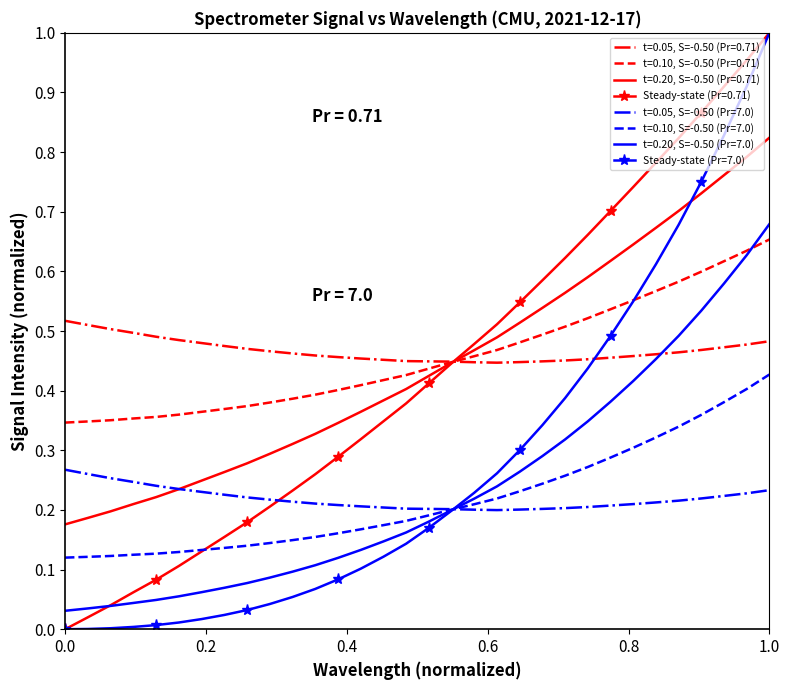

True or false: t=0.10, S=-0.50 (Pr=7.0) and t=0.20, S=-0.50 (Pr=0.71) cross at least once.

False